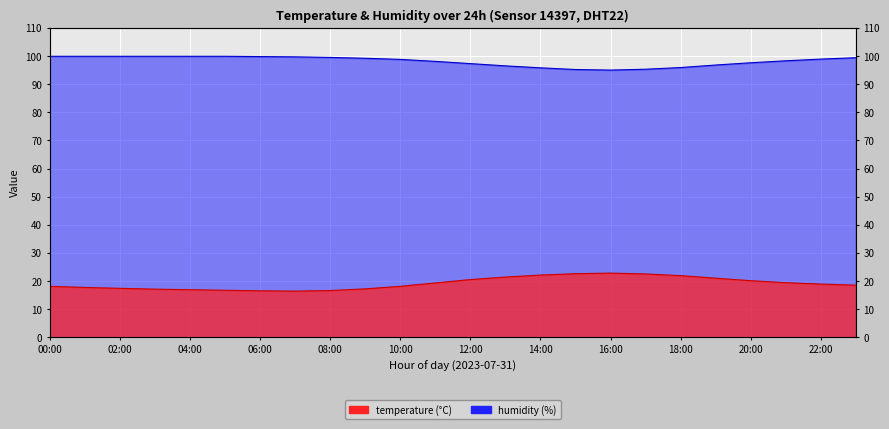

What is the spread (max minus min) of values at 05:00?

83.2